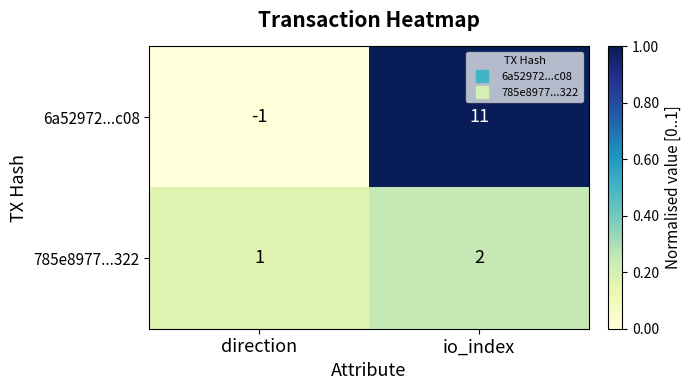

Is it true that 6a52972...c08 equals 11 at io_index?

True